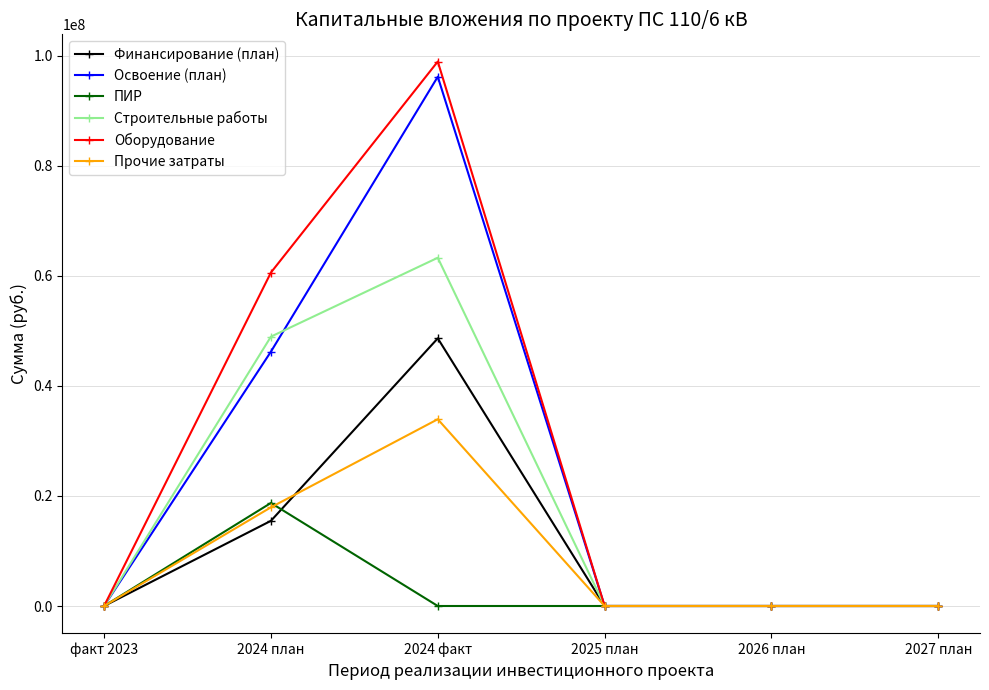

What are all the series names shown in the legend?

Финансирование (план), Освоение (план), ПИР, Строительные работы, Оборудование, Прочие затраты